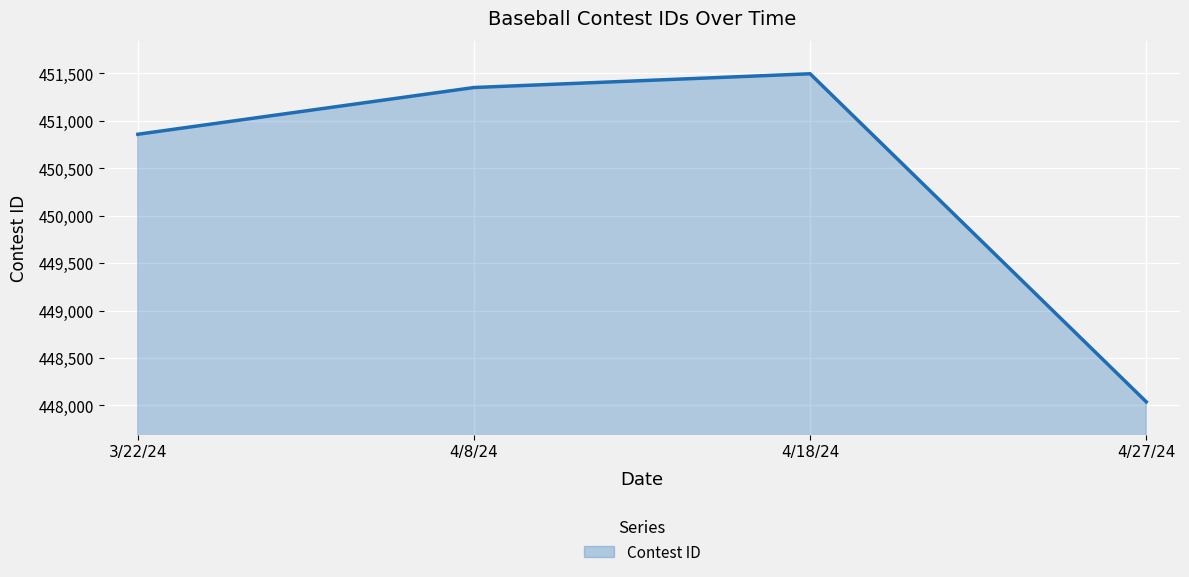

True or false: the data shows 254133 at 4/18/24.

False